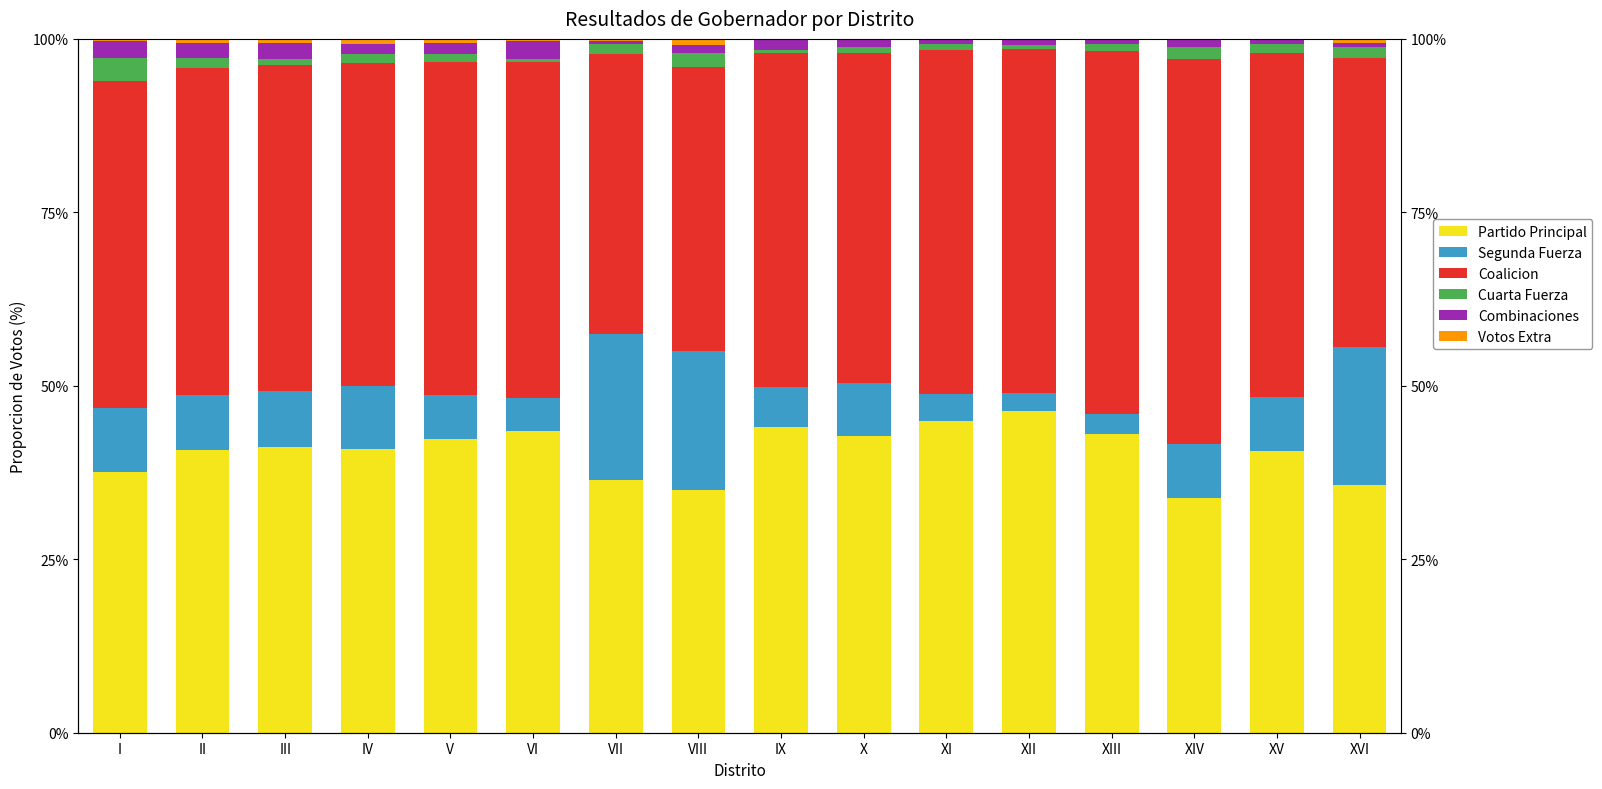

What is the average value of the Segunda Fuerza series?

9.0